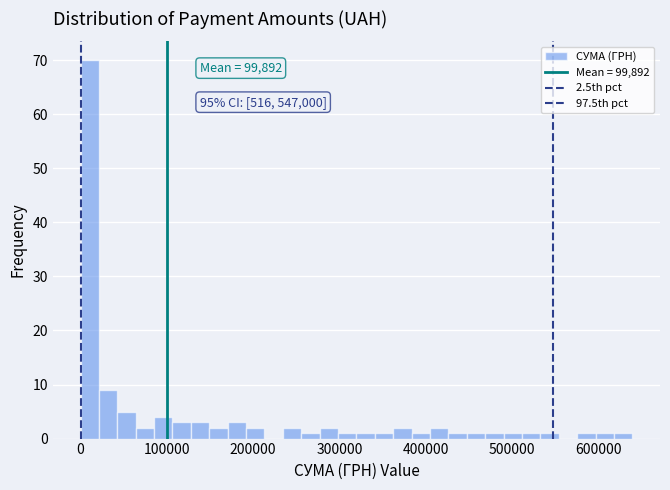

Read against the x-axis, roughly where is the centre of the tallest bar?

10000